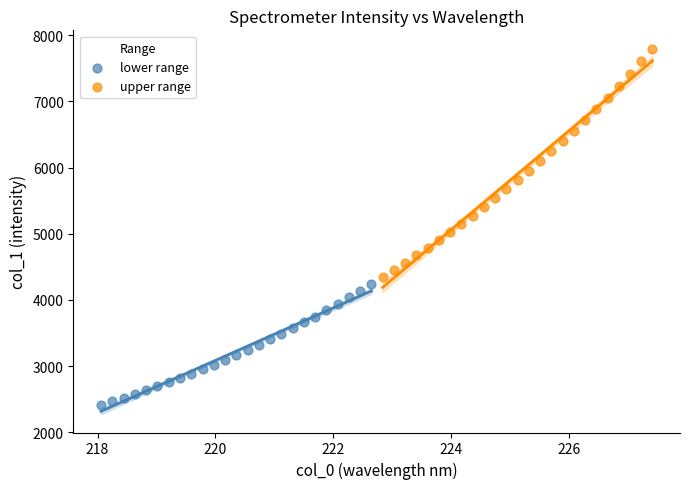

Which series reaches the minimum Y coordinate?

lower range